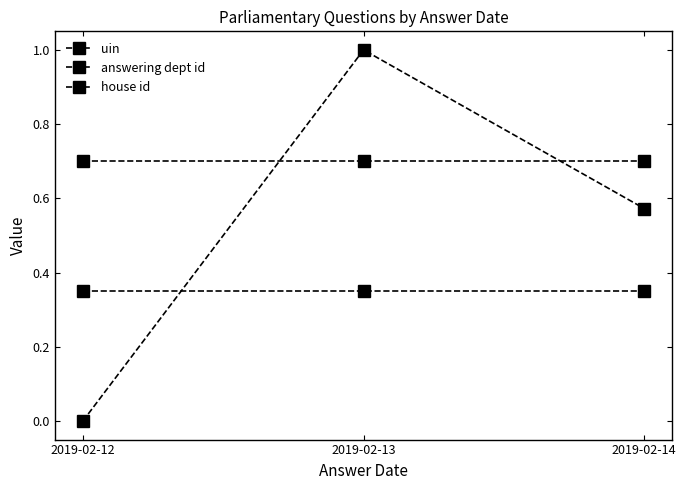

Does the chart display data point markers on the line(s)?

Yes